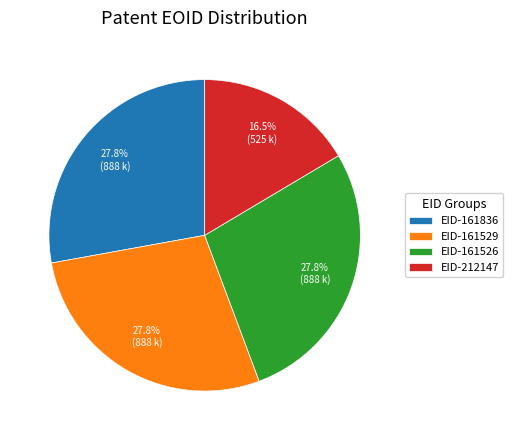

Count the number of slices in the pie.

4